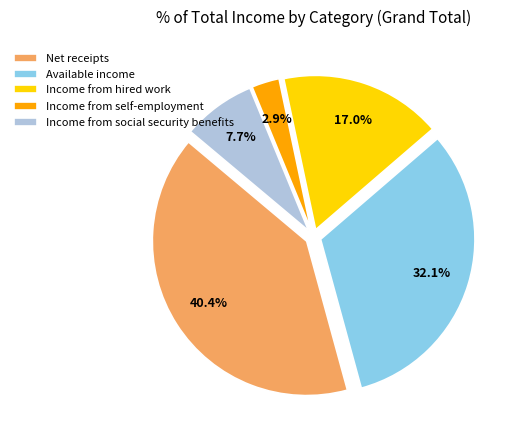

To the nearest percent, what portion does Income from social security benefits represent?

8%